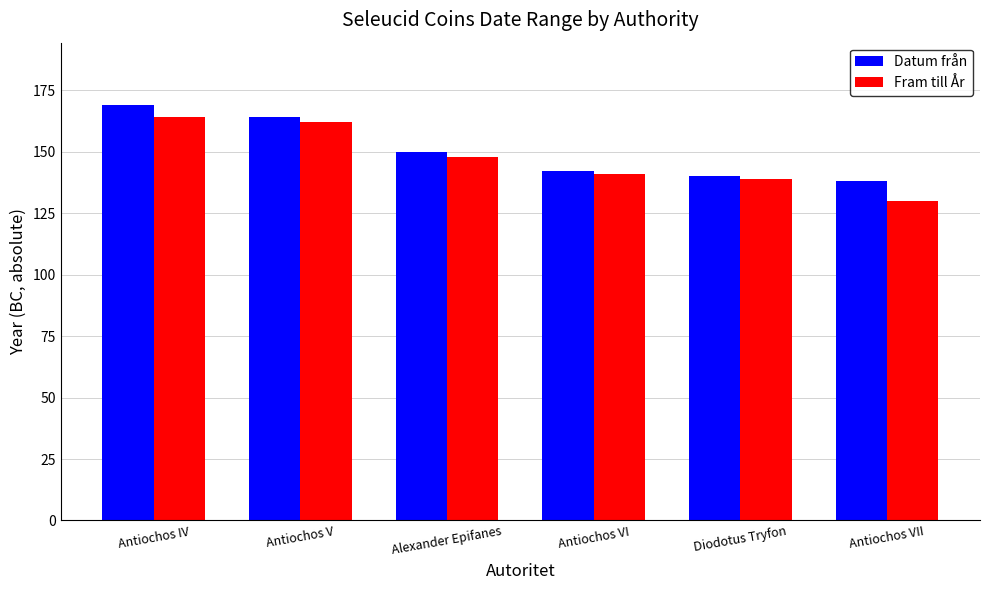

What is the difference between the highest and lowest values at Diodotus Tryfon?

1